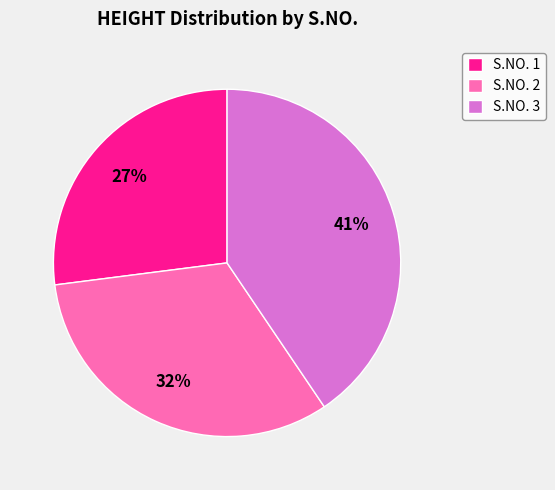

To the nearest percent, what percentage of the pie is S.NO. 3?

41%